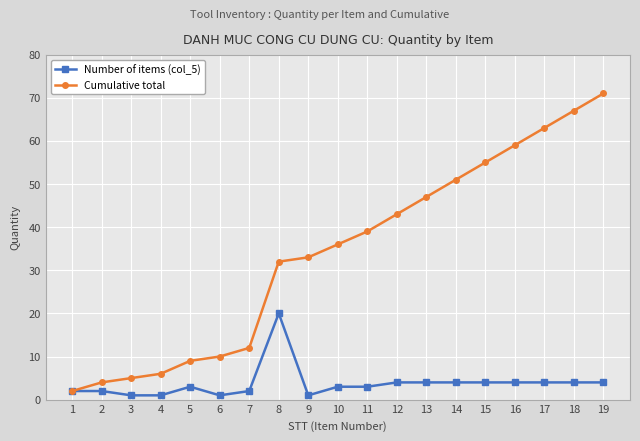

At which category is the sum across all series the highest?

19